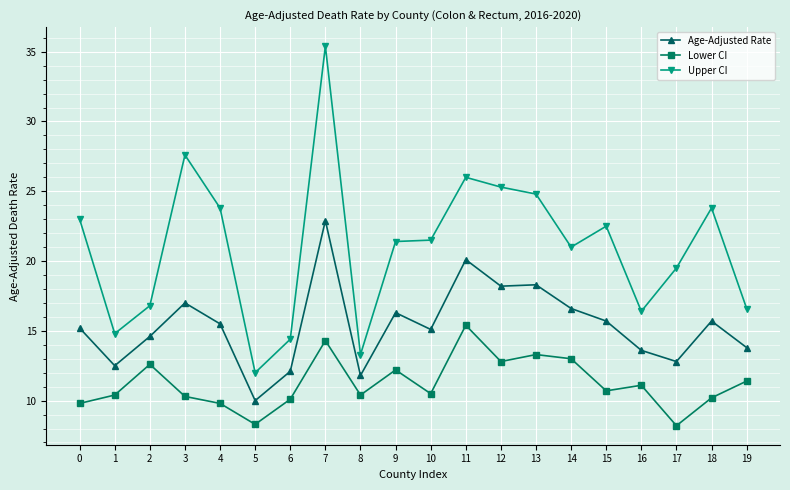

True or false: Age-Adjusted Rate and Lower CI intersect in this chart.

False